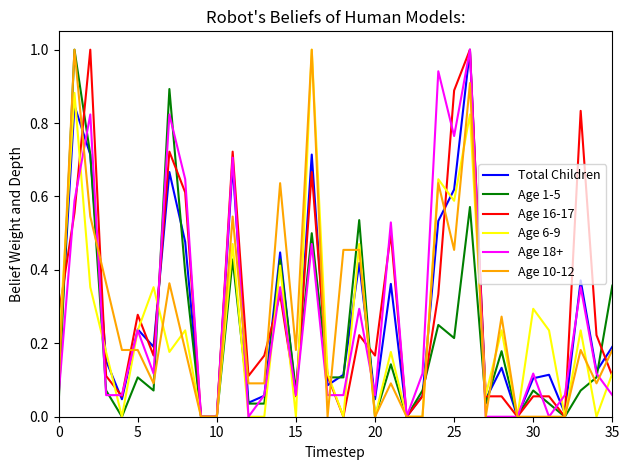

After their last crossing, which series has the higher values: Age 16-17 or Total Children?

Total Children